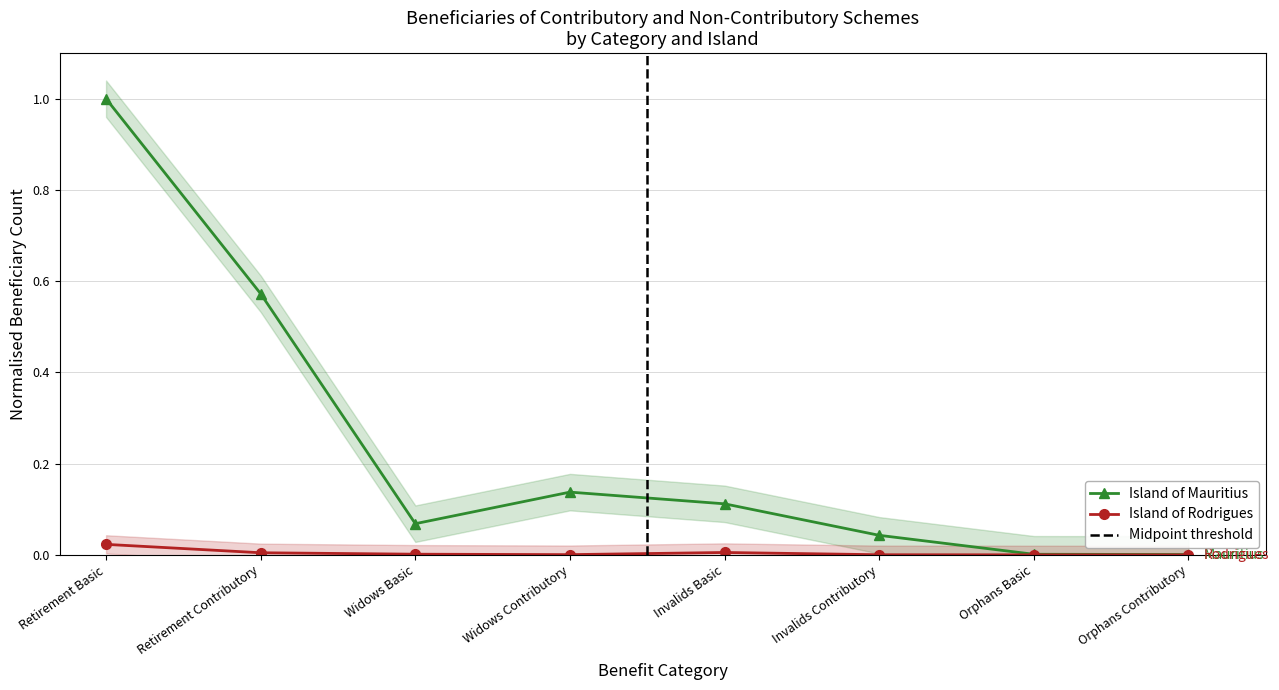

In Island of Mauritius, how many points are higher than both neighbors (excluding endpoints)?

1